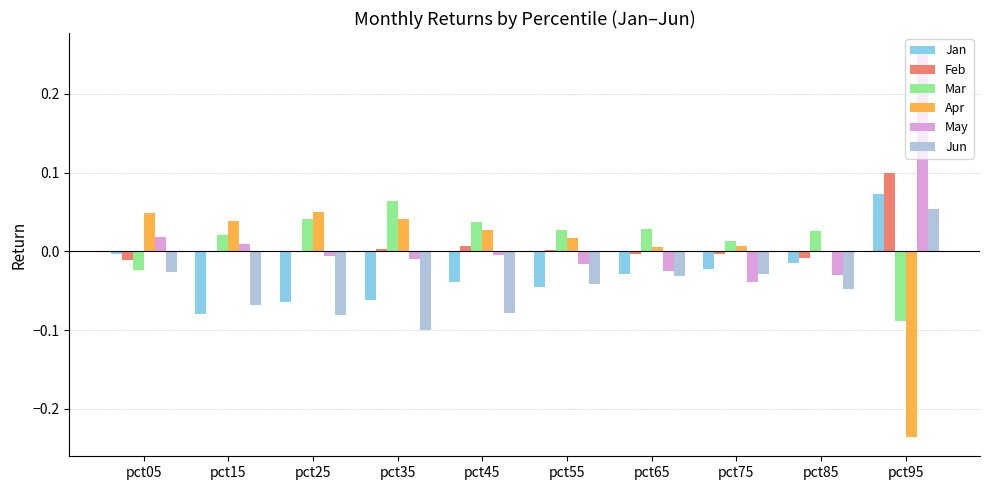

True or false: Jun has a value of -0.0 at pct65.

True